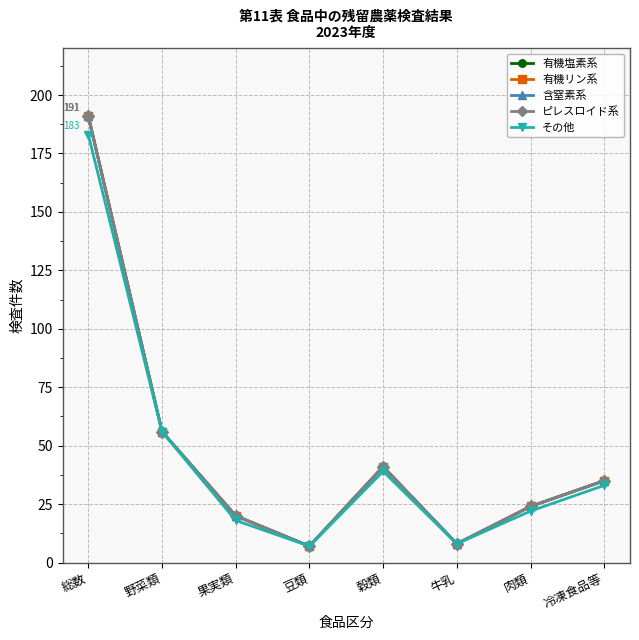

What is the lowest value of the 含窒素系 series?

7